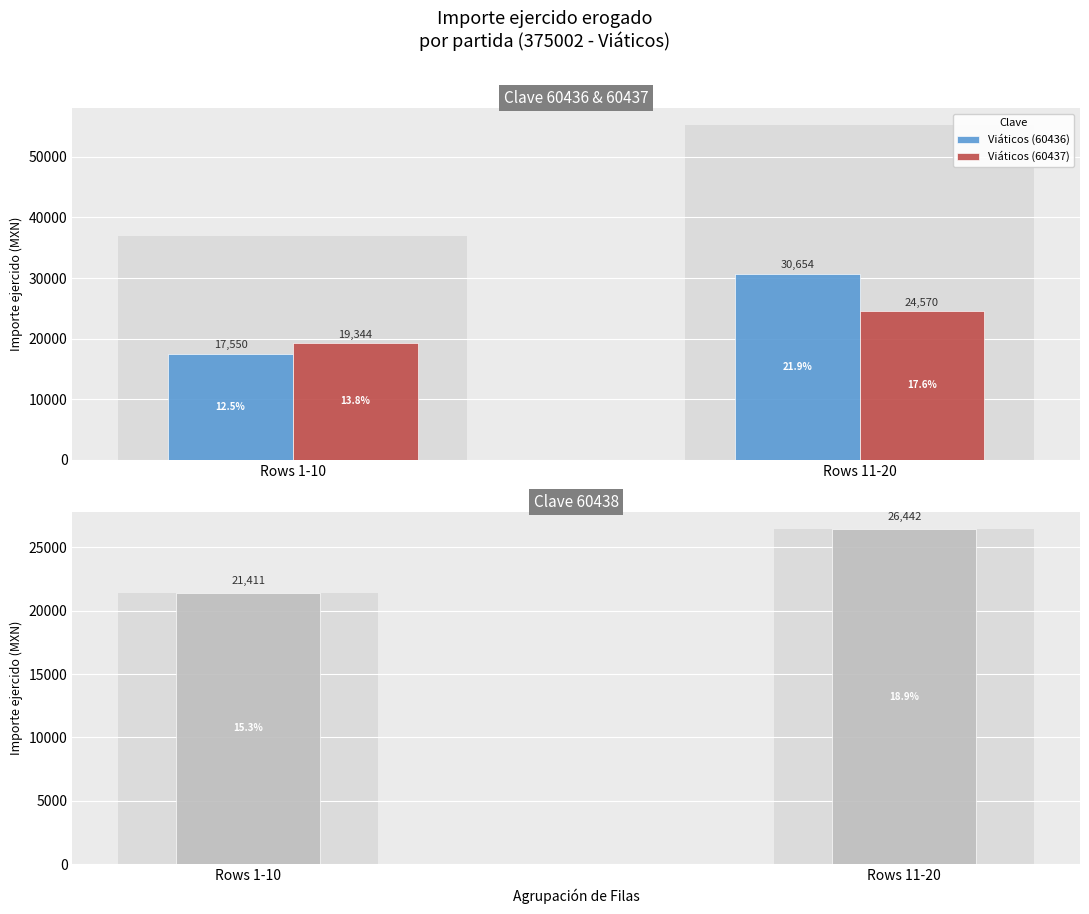

Reading left to right, transcribe all the data shown in this chart.

Viáticos (60436): Rows 1-10=17550	Rows 11-20=30654
Viáticos (60437): Rows 1-10=19344	Rows 11-20=24570
Viáticos (60438): Rows 1-10=21411	Rows 11-20=26442